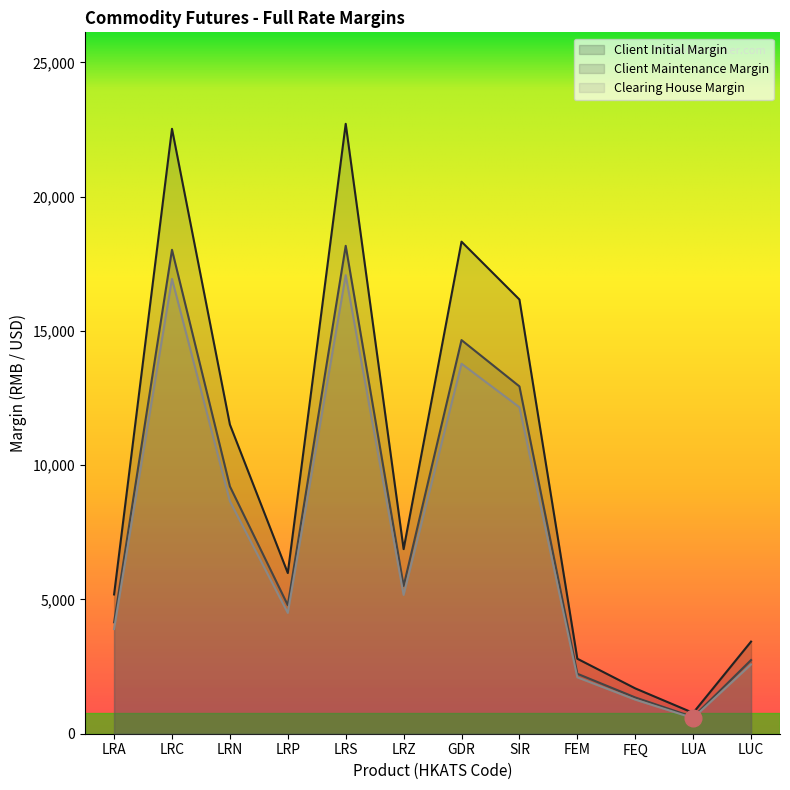

Is the value of Client Initial Margin at LRA greater than the value of Clearing House Margin at LRA?

Yes